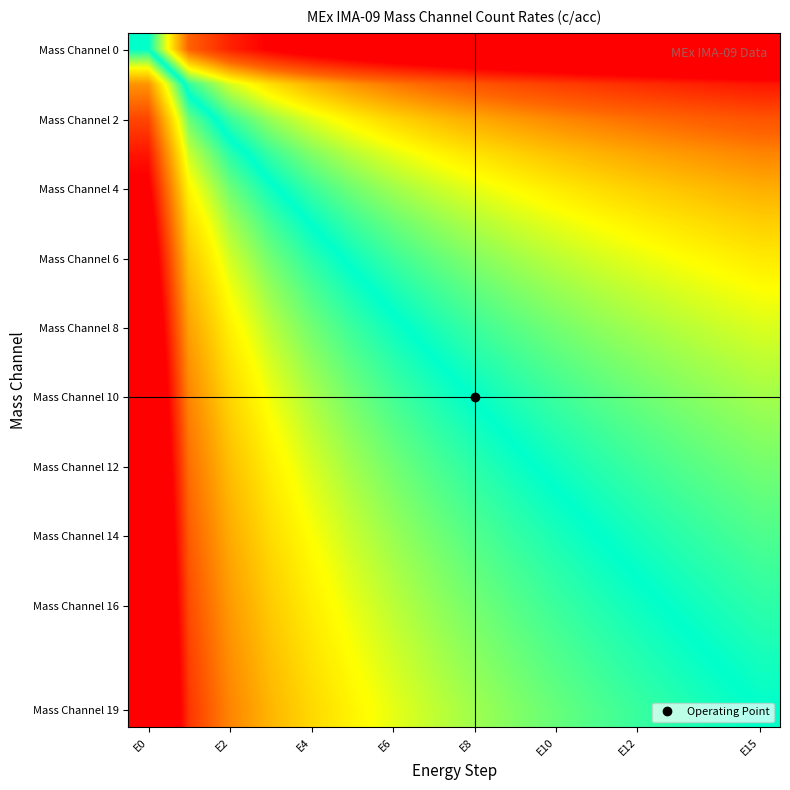

Which category has the highest value across all series?

E0